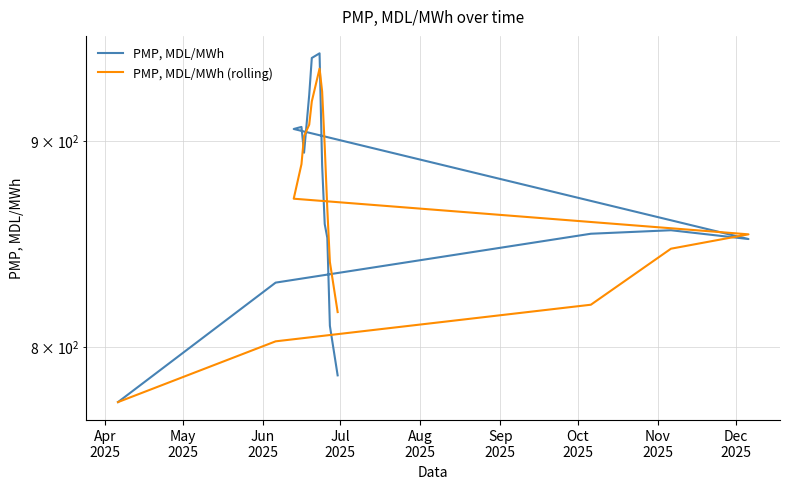

At which category does PMP, MDL/MWh reach its first local peak?

Jul
2025